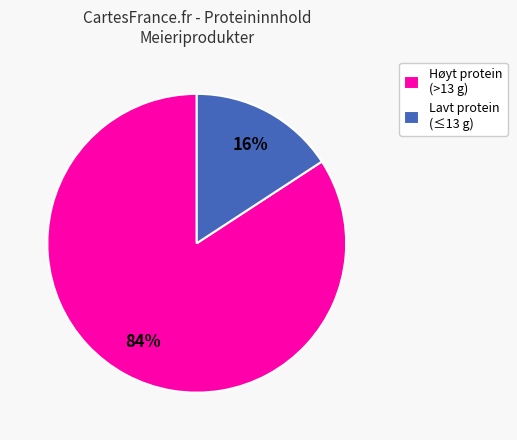

What is the smallest slice in the pie chart?

Lavt protein (≤13 g)